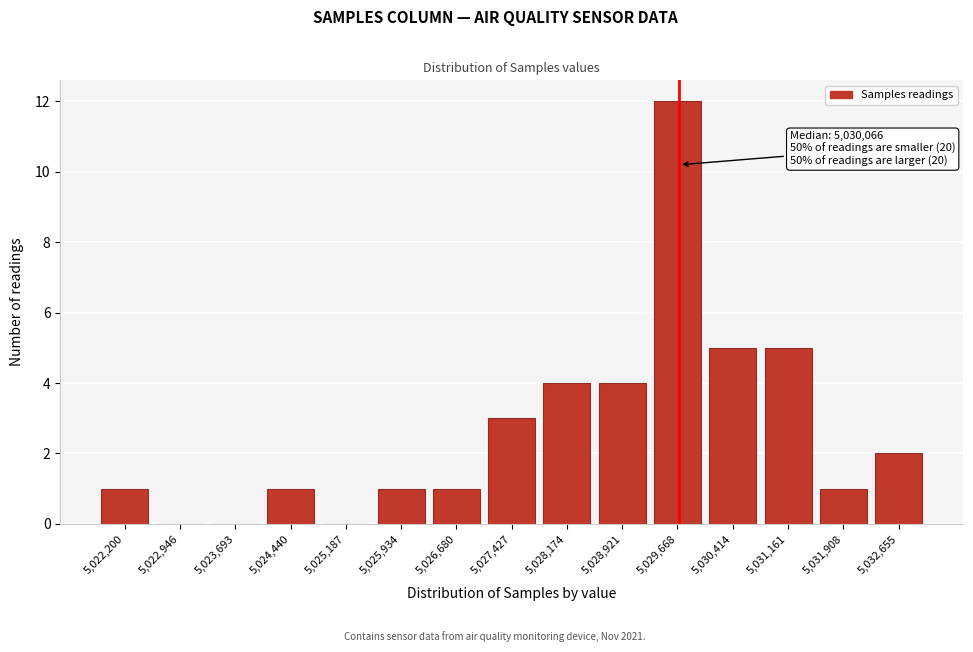

Reading left to right, list all the values displayed in this chart.

5,022,200=1	5,022,946=0	5,023,693=0	5,024,440=1	5,025,187=0	5,025,934=1	5,026,680=1	5,027,427=3	5,028,174=4	5,028,921=4	5,029,668=12	5,030,414=5	5,031,161=5	5,031,908=1	5,032,655=2